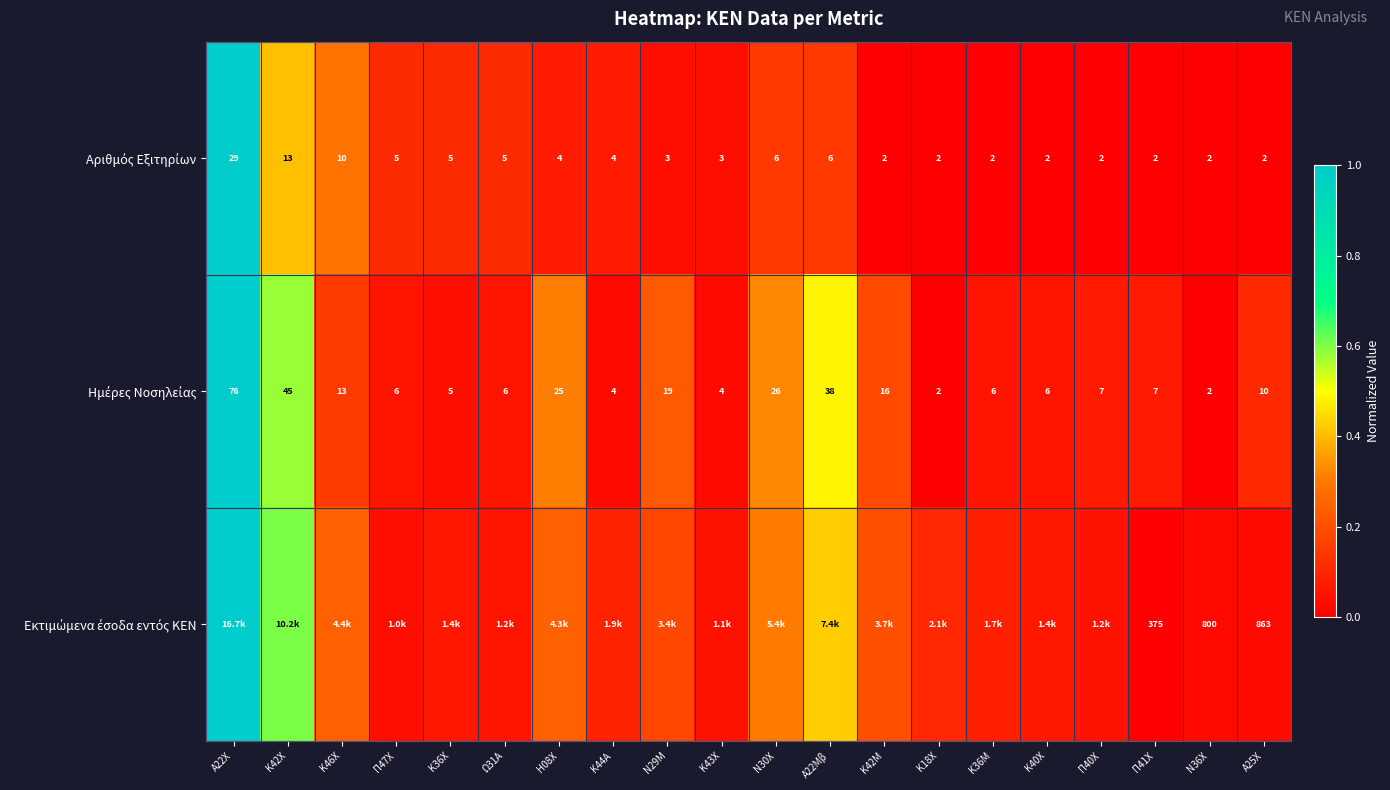

Count the number of categories in the chart.

20